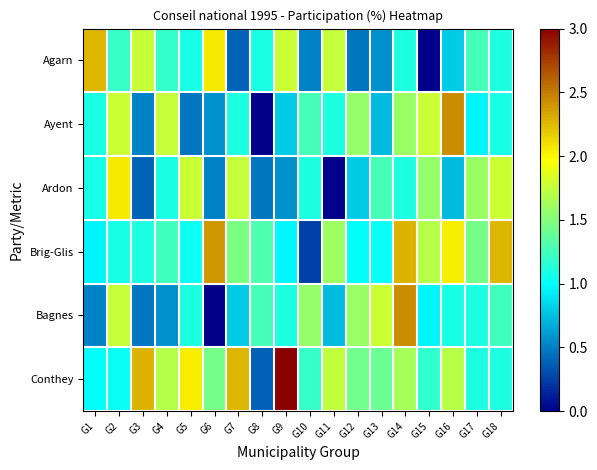

Rank the series by their maximum value, from lowest to highest.

Ardon, Agarn, Brig-Glis, Ayent, Bagnes, Conthey